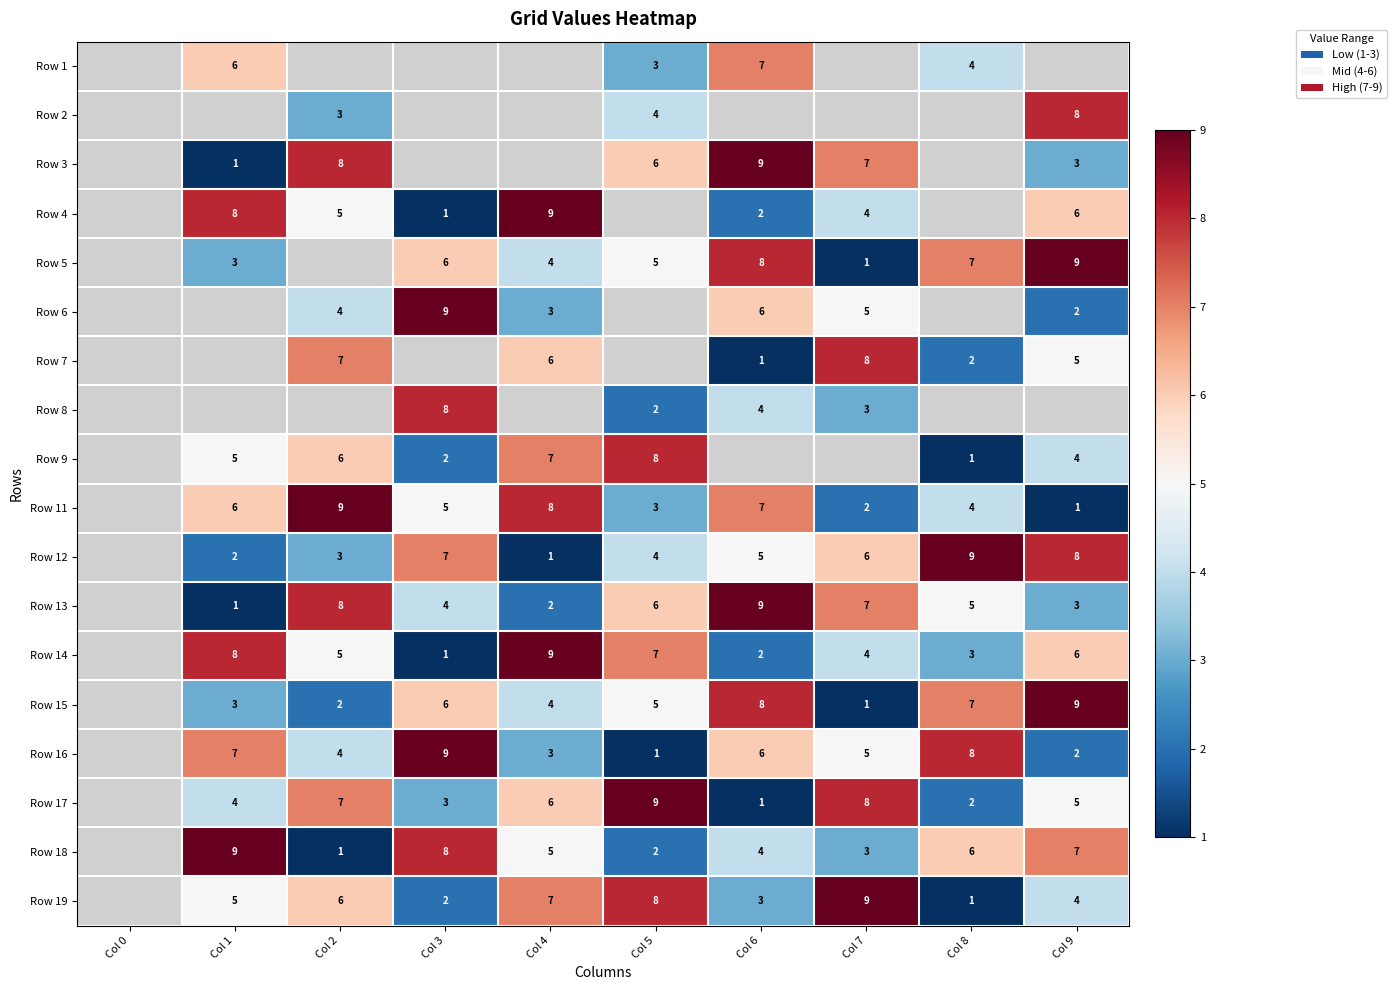

The Row 17 series shows 7 at Col 2. True or false?

True